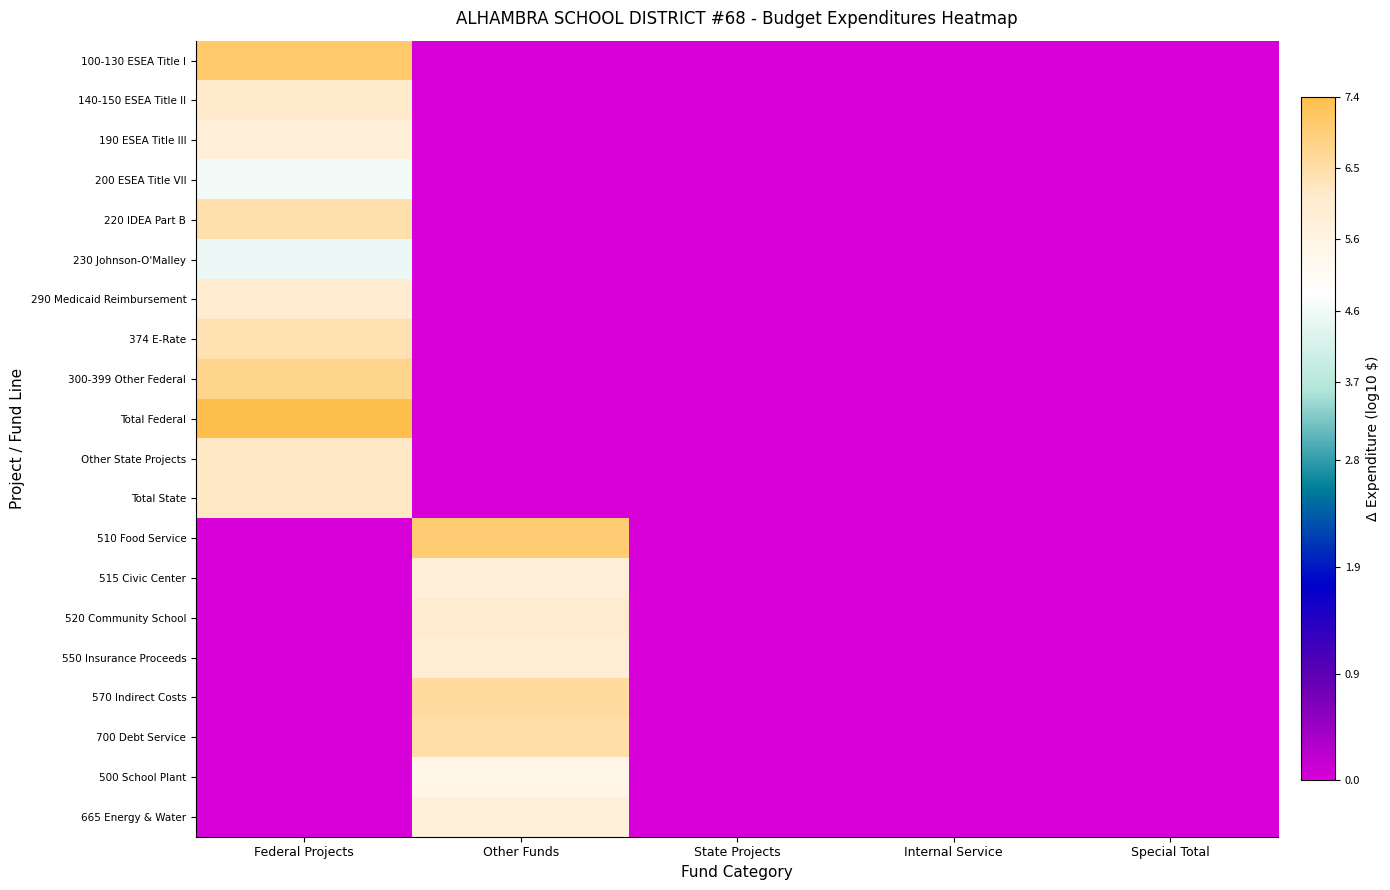

Reading right to left, extract all data points from this chart.

100-130 ESEA Title I: Special Total=0.0	Internal Service=0.0	State Projects=0.0	Other Funds=0.0	Federal Projects=7.1
140-150 ESEA Title II: Special Total=0.0	Internal Service=0.0	State Projects=0.0	Other Funds=0.0	Federal Projects=6.1
190 ESEA Title III: Special Total=0.0	Internal Service=0.0	State Projects=0.0	Other Funds=0.0	Federal Projects=5.8
200 ESEA Title VII: Special Total=0.0	Internal Service=0.0	State Projects=0.0	Other Funds=0.0	Federal Projects=4.7
220 IDEA Part B: Special Total=0.0	Internal Service=0.0	State Projects=0.0	Other Funds=0.0	Federal Projects=6.5
230 Johnson-O'Malley: Special Total=0.0	Internal Service=0.0	State Projects=0.0	Other Funds=0.0	Federal Projects=4.5
290 Medicaid Reimbursement: Special Total=0.0	Internal Service=0.0	State Projects=0.0	Other Funds=0.0	Federal Projects=6.0
374 E-Rate: Special Total=0.0	Internal Service=0.0	State Projects=0.0	Other Funds=0.0	Federal Projects=6.4
300-399 Other Federal: Special Total=0.0	Internal Service=0.0	State Projects=0.0	Other Funds=0.0	Federal Projects=6.7
Total Federal: Special Total=0.0	Internal Service=0.0	State Projects=0.0	Other Funds=0.0	Federal Projects=7.4
Other State Projects: Special Total=0.0	Internal Service=0.0	State Projects=0.0	Other Funds=0.0	Federal Projects=6.2
Total State: Special Total=0.0	Internal Service=0.0	State Projects=0.0	Other Funds=0.0	Federal Projects=6.2
510 Food Service: Special Total=0.0	Internal Service=0.0	State Projects=0.0	Other Funds=7.0	Federal Projects=0.0
515 Civic Center: Special Total=0.0	Internal Service=0.0	State Projects=0.0	Other Funds=5.8	Federal Projects=0.0
520 Community School: Special Total=0.0	Internal Service=0.0	State Projects=0.0	Other Funds=6.1	Federal Projects=0.0
550 Insurance Proceeds: Special Total=0.0	Internal Service=0.0	State Projects=0.0	Other Funds=5.9	Federal Projects=0.0
570 Indirect Costs: Special Total=0.0	Internal Service=0.0	State Projects=0.0	Other Funds=6.5	Federal Projects=0.0
700 Debt Service: Special Total=0.0	Internal Service=0.0	State Projects=0.0	Other Funds=6.5	Federal Projects=0.0
500 School Plant: Special Total=0.0	Internal Service=0.0	State Projects=0.0	Other Funds=5.4	Federal Projects=0.0
665 Energy & Water: Special Total=0.0	Internal Service=0.0	State Projects=0.0	Other Funds=5.8	Federal Projects=0.0